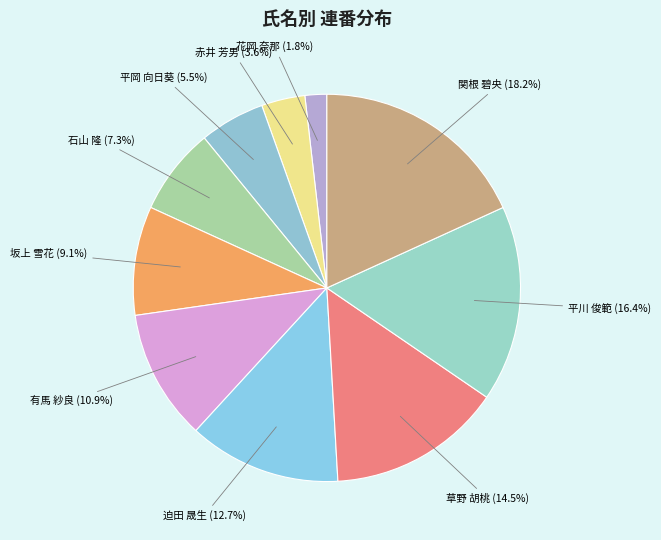

How many segments does this pie chart have?

10